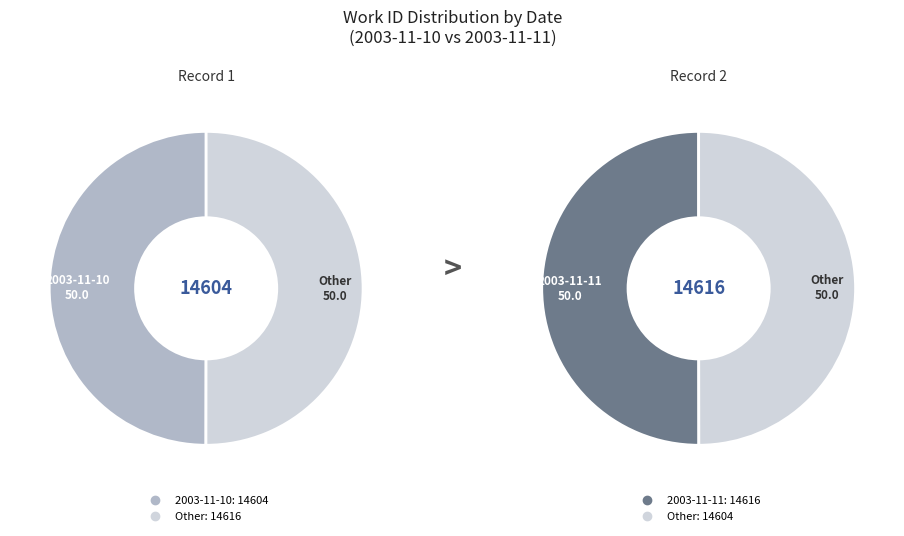

What portion of the pie excludes 2003-11-11?

50.0%